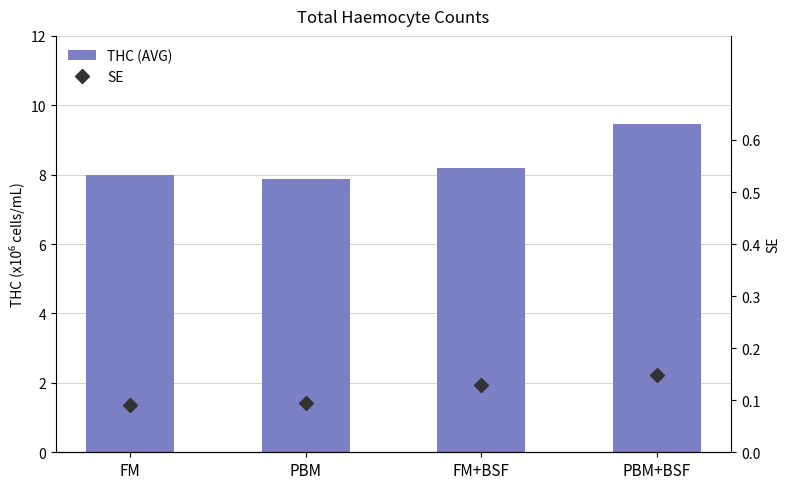

List the series in order of their overall mean, lowest first.

SE, THC (AVG)